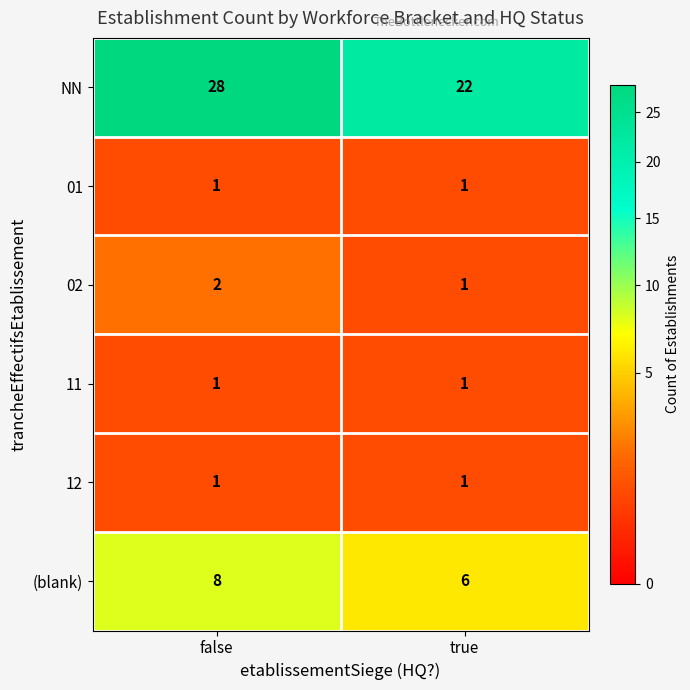

At which category is the sum across all series the highest?

false